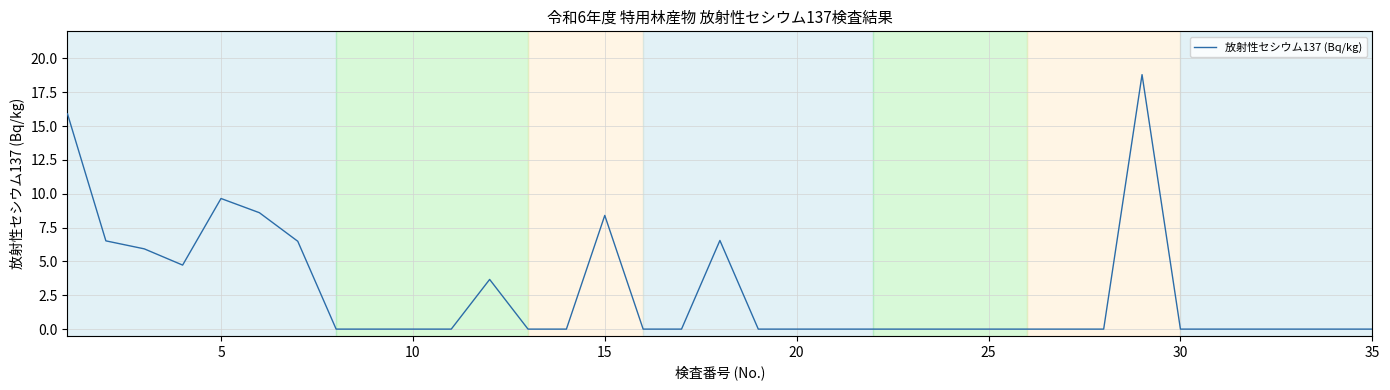

What is the difference between the maximum and minimum values?

18.8